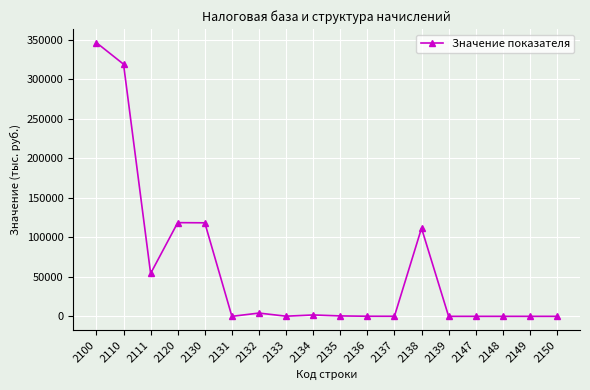

At which label does the data first exceed 526?

2100